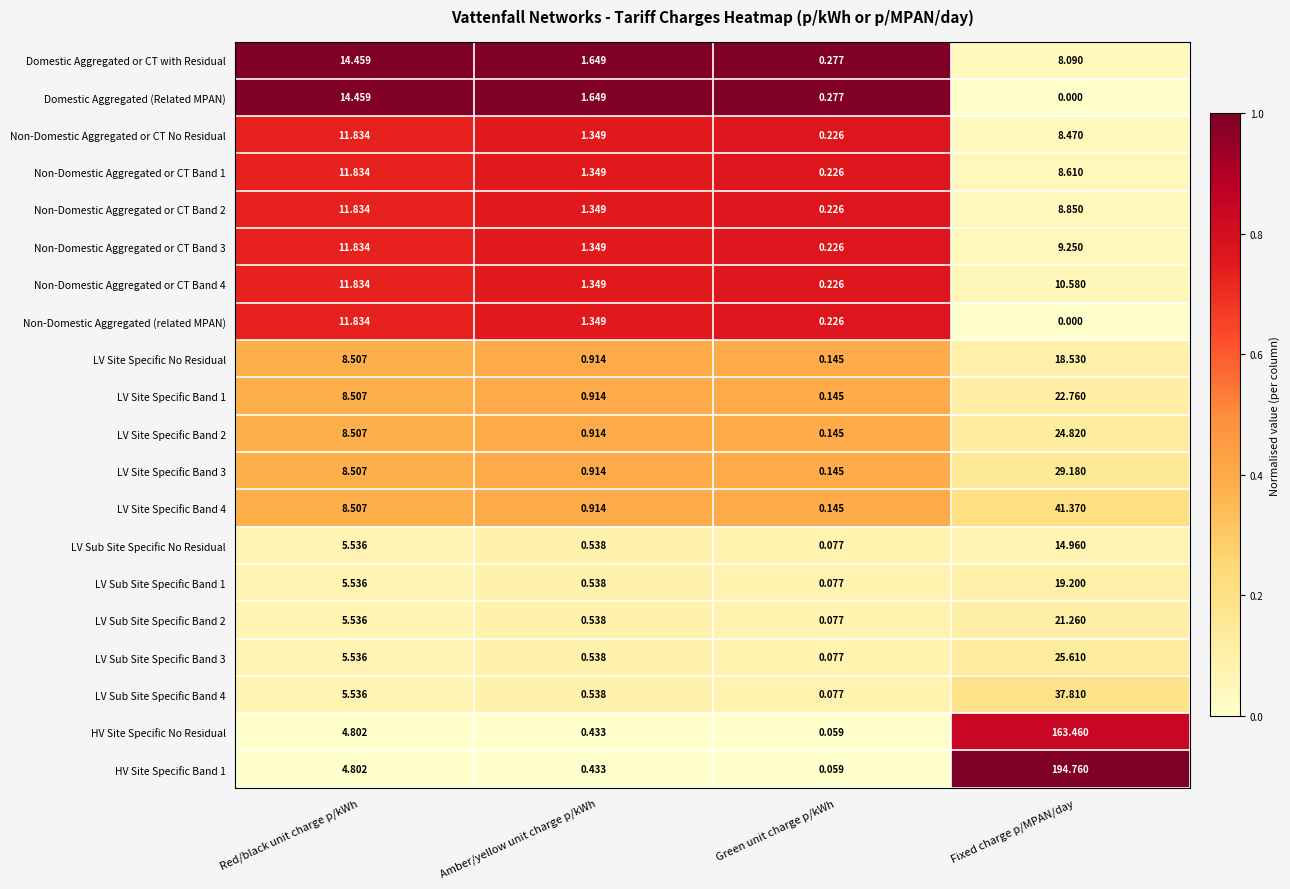

Which series has the largest total across all categories?

HV Site Specific Band 1